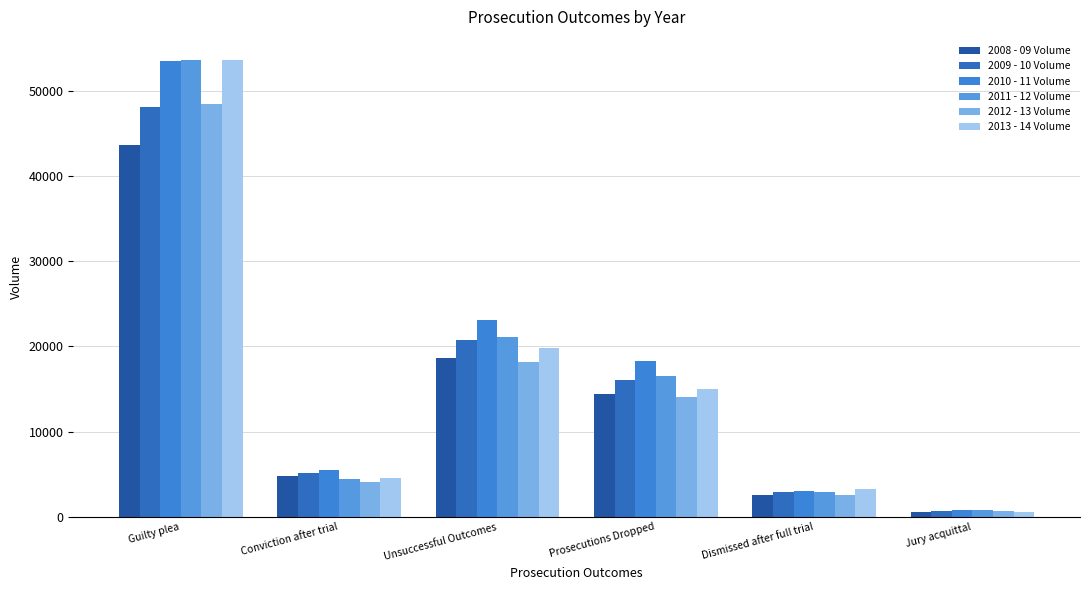

At Guilty plea, list the series in order from largest to smallest.

2013 - 14 Volume, 2011 - 12 Volume, 2010 - 11 Volume, 2012 - 13 Volume, 2009 - 10 Volume, 2008 - 09 Volume